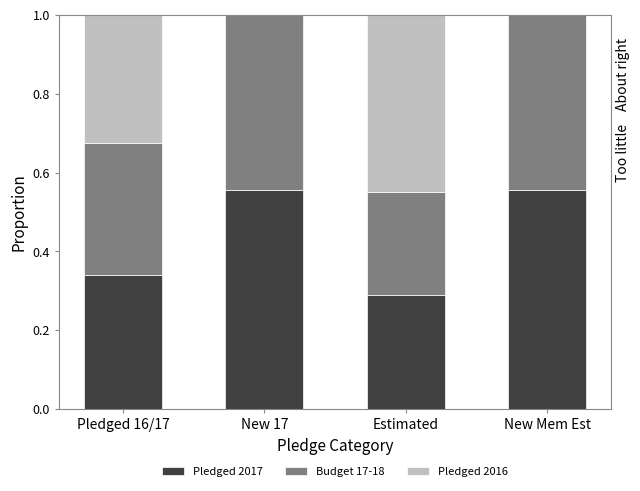

List the series in order of their peak value, highest first.

Pledged 2017, Pledged 2016, Budget 17-18